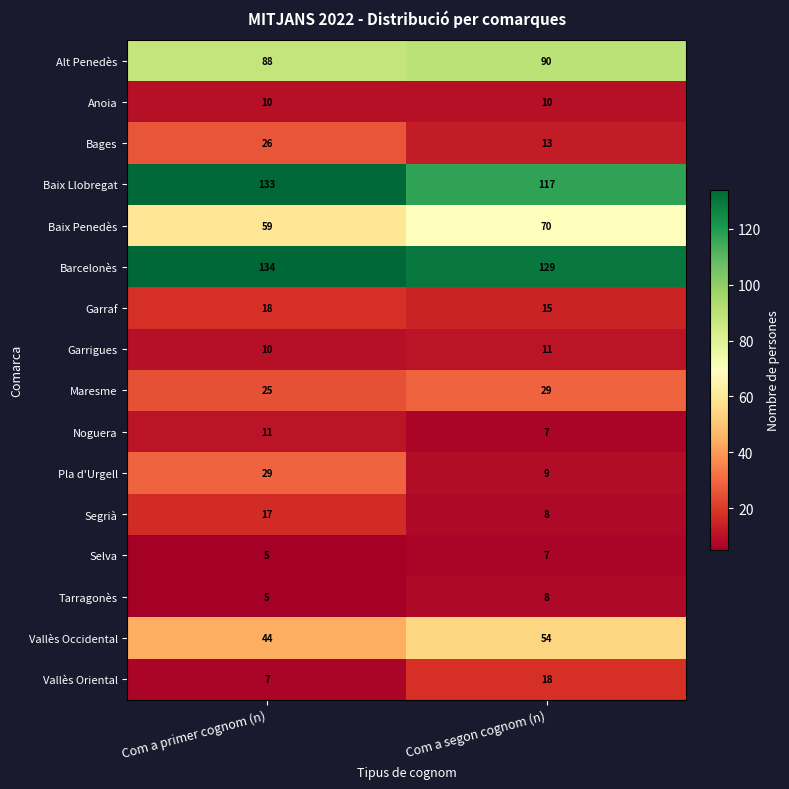

True or false: Garrigues has a value of 10 at Com a primer cognom (n).

True